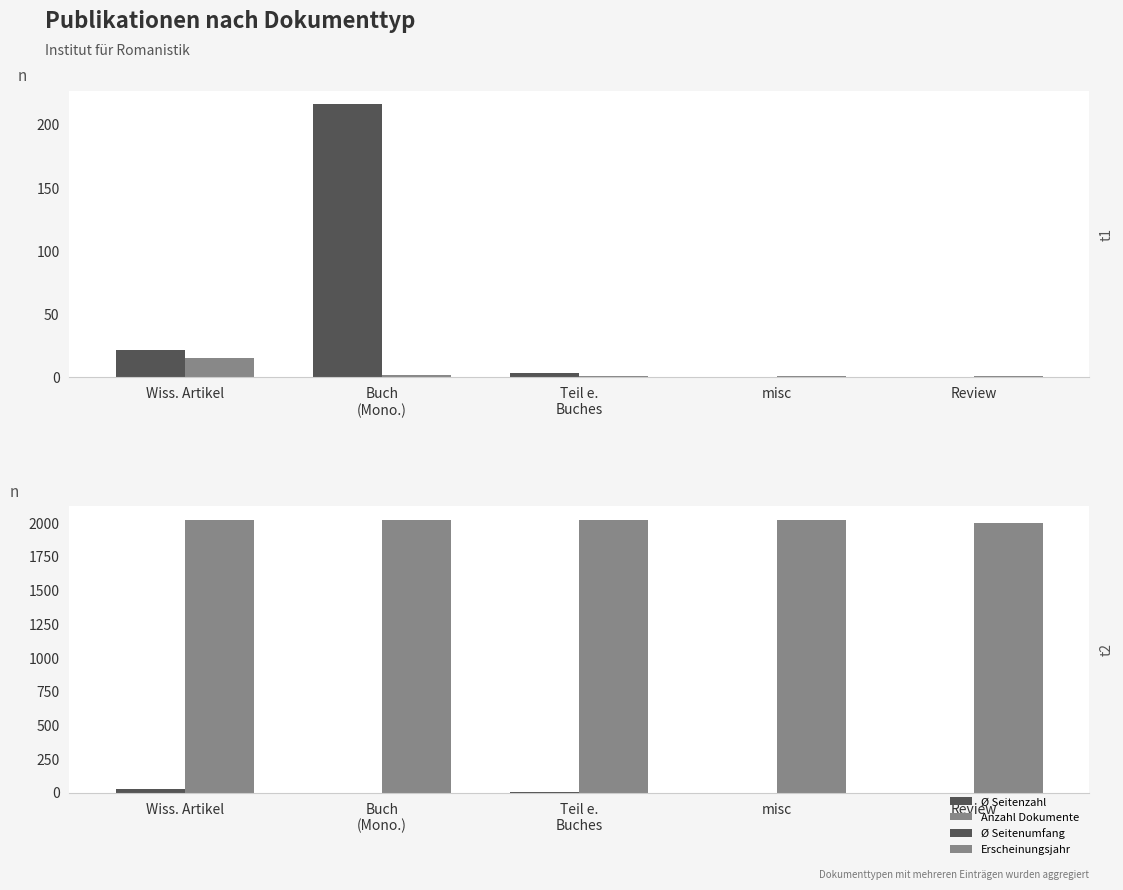

What is the lowest value of the Anzahl Dokumente series?

1